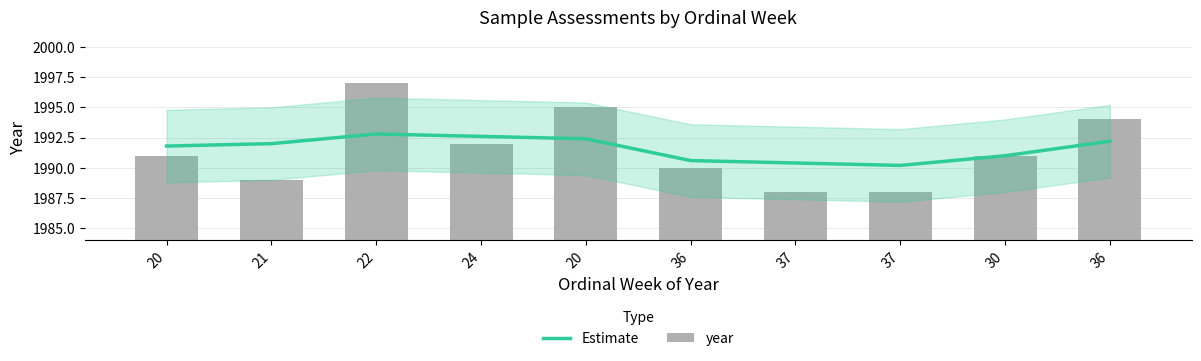

Are the bars grouped side by side (vs. stacked)?

Yes